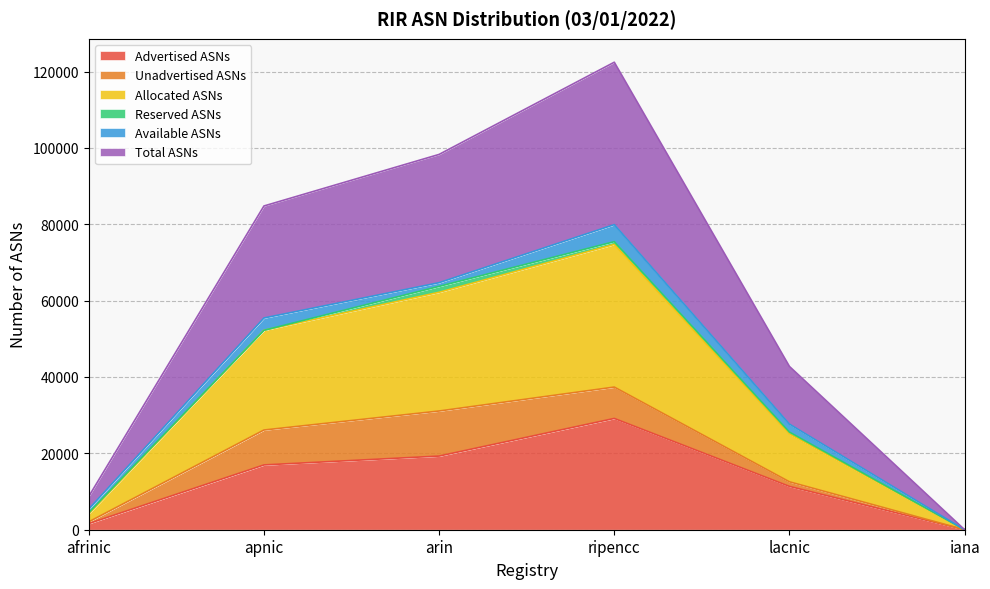

Rank the categories by Total ASNs value from lowest to highest.

iana, afrinic, lacnic, apnic, arin, ripencc